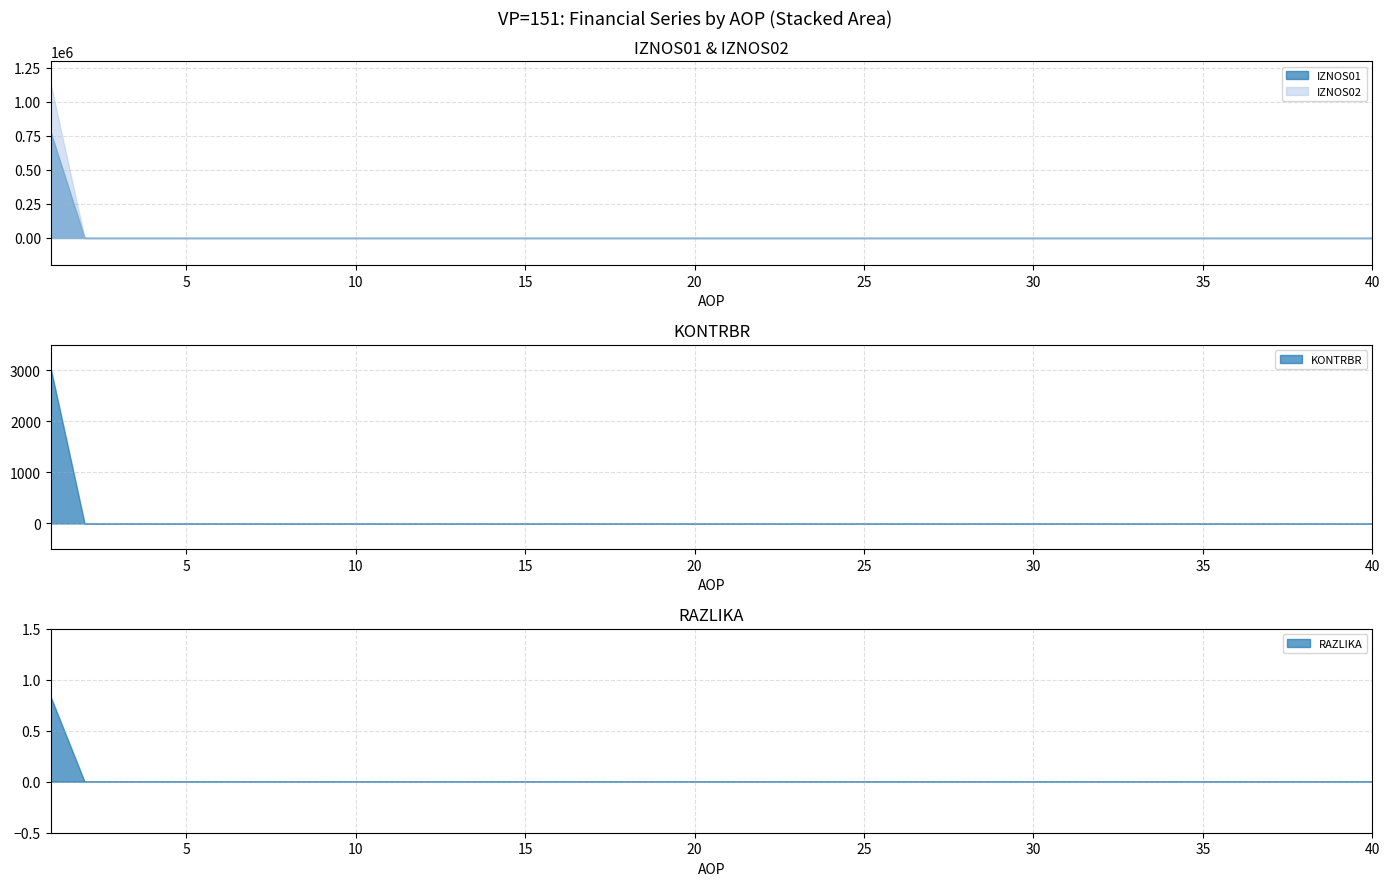

At which label is IZNOS01 closest to 388952?

2